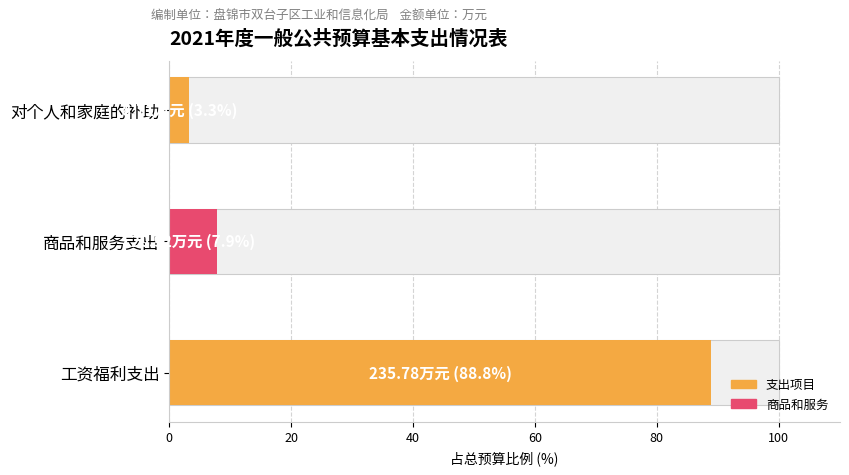

At which category does the chart reach its minimum across all series?

对个人和家庭的补助